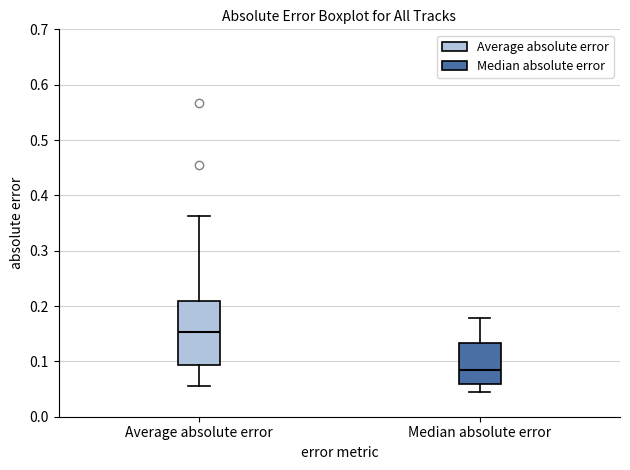

Reading left to right, read every box against the y-axis: the position of its median line, the range the box covers, and the ends of its whiskers. The values are not printed on the chart, so give them approximately, as read against the axis.

Average absolute error: median 0.15, box 0.09 to 0.21, whiskers 0.06 to 0.36
Median absolute error: median 0.09, box 0.06 to 0.13, whiskers 0.05 to 0.18